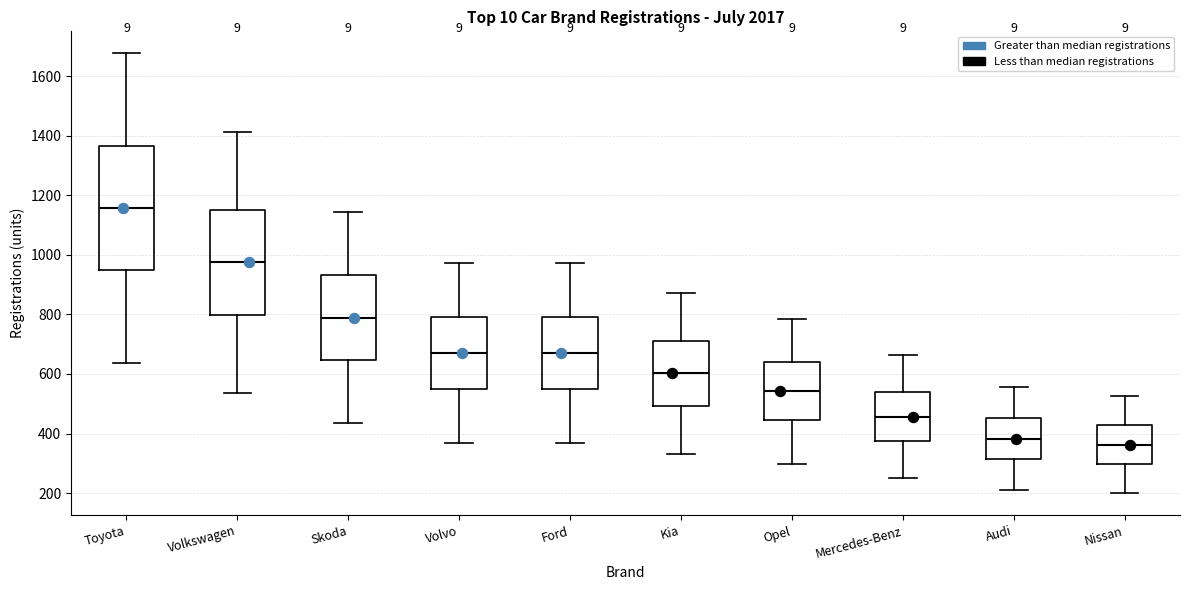

Reading left to right, read every box against the y-axis: the position of its median line, the range the box covers, and the ends of its whiskers. The values are not printed on the chart, so give them approximately, as read against the axis.

Toyota: median 1160, box 940 to 1360, whiskers 640 to 1680
Volkswagen: median 980, box 800 to 1160, whiskers 540 to 1420
Skoda: median 780, box 640 to 940, whiskers 440 to 1140
Volvo: median 680, box 560 to 800, whiskers 360 to 980
Ford: median 680, box 540 to 800, whiskers 360 to 980
Kia: median 600, box 500 to 720, whiskers 340 to 880
Opel: median 540, box 440 to 640, whiskers 300 to 780
Mercedes-Benz: median 460, box 380 to 540, whiskers 260 to 660
Audi: median 380, box 320 to 460, whiskers 220 to 560
Nissan: median 360, box 300 to 420, whiskers 200 to 520